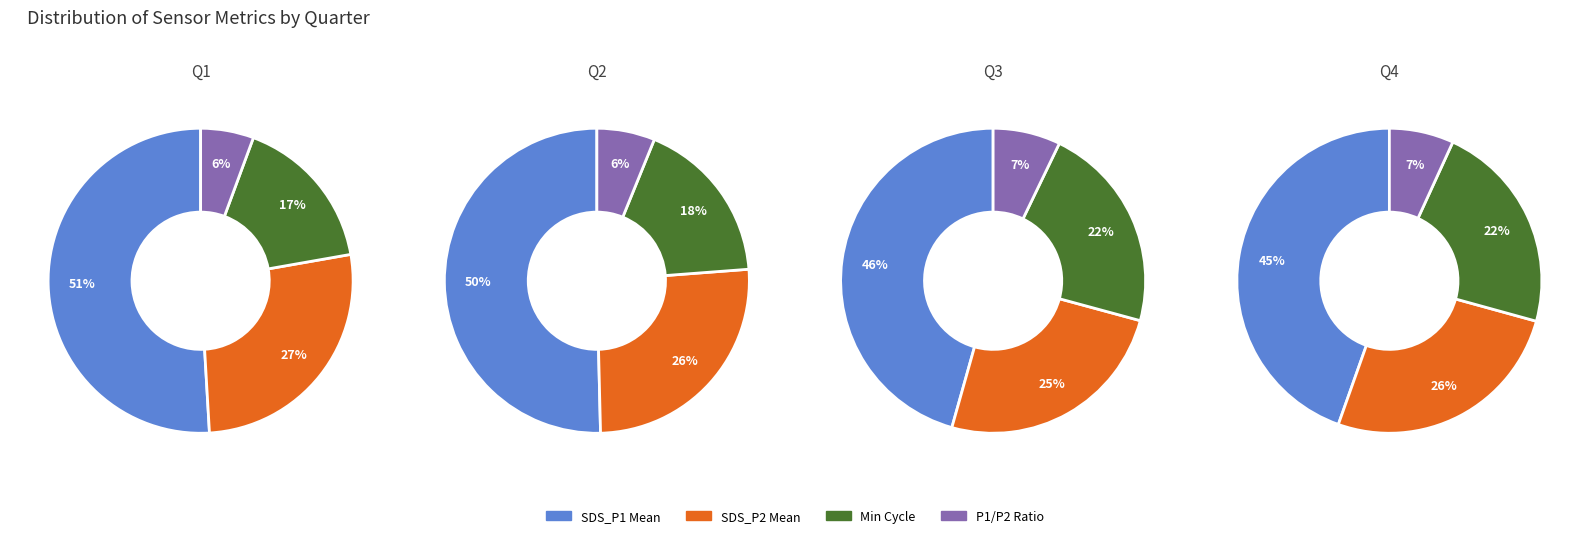

Does any single category account for the majority?

No